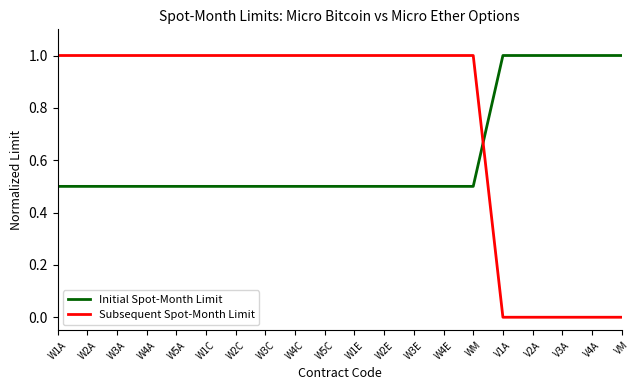

Is it true that Initial Spot-Month Limit equals 0.4 at V1A?

False